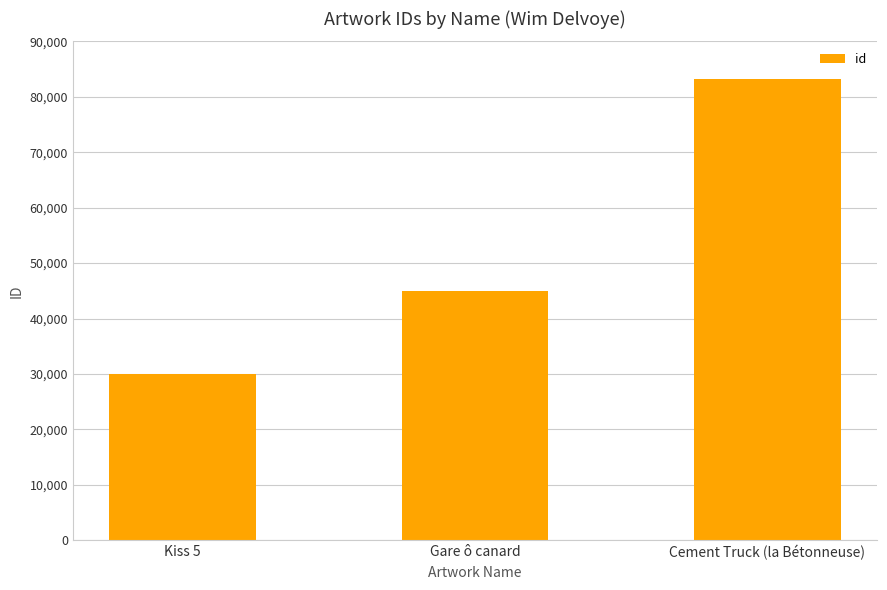

Are the bars horizontal?

No